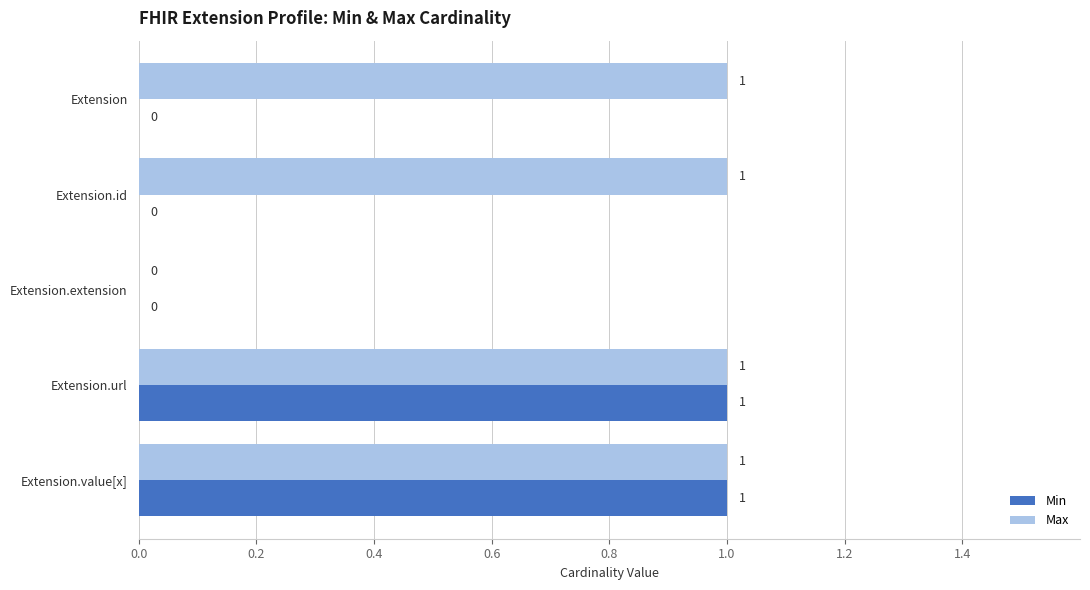

How many Min values are between 0 and 1?

5